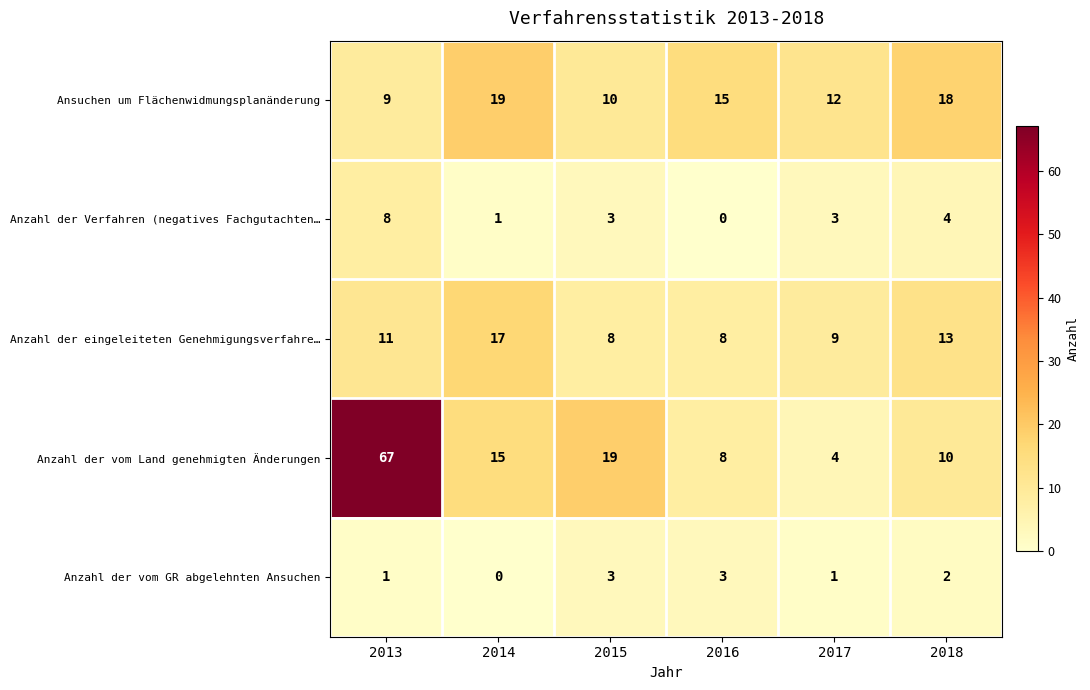

Rank the series by their maximum value, from highest to lowest.

Anzahl der vom Land genehmigten Änderungen, Ansuchen um Flächenwidmungsplanänderung, Anzahl der eingeleiteten Genehmigungsverfahre…, Anzahl der Verfahren (negatives Fachgutachten…, Anzahl der vom GR abgelehnten Ansuchen